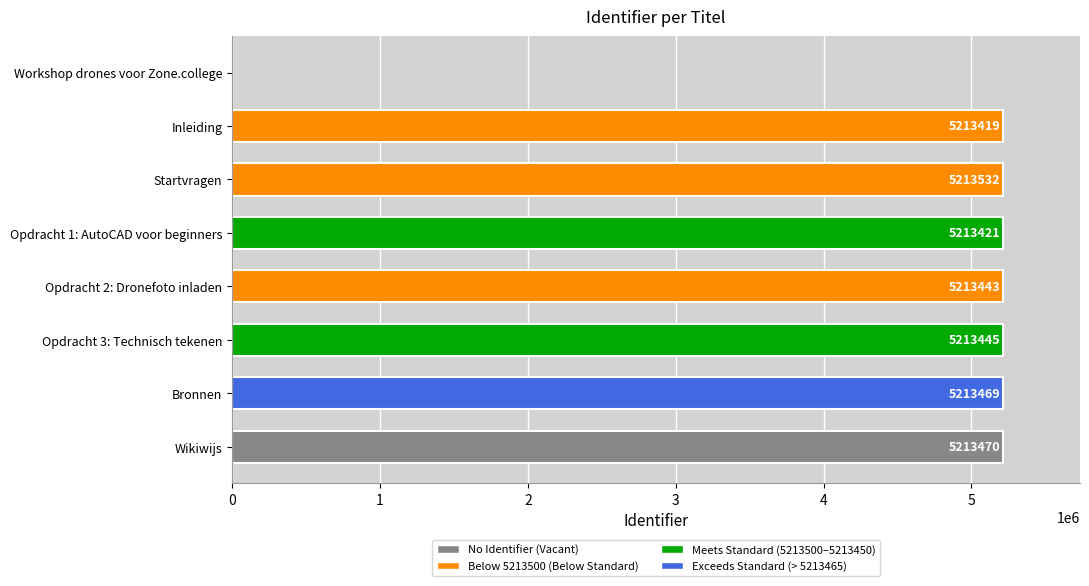

What is the greatest value displayed?

5213532